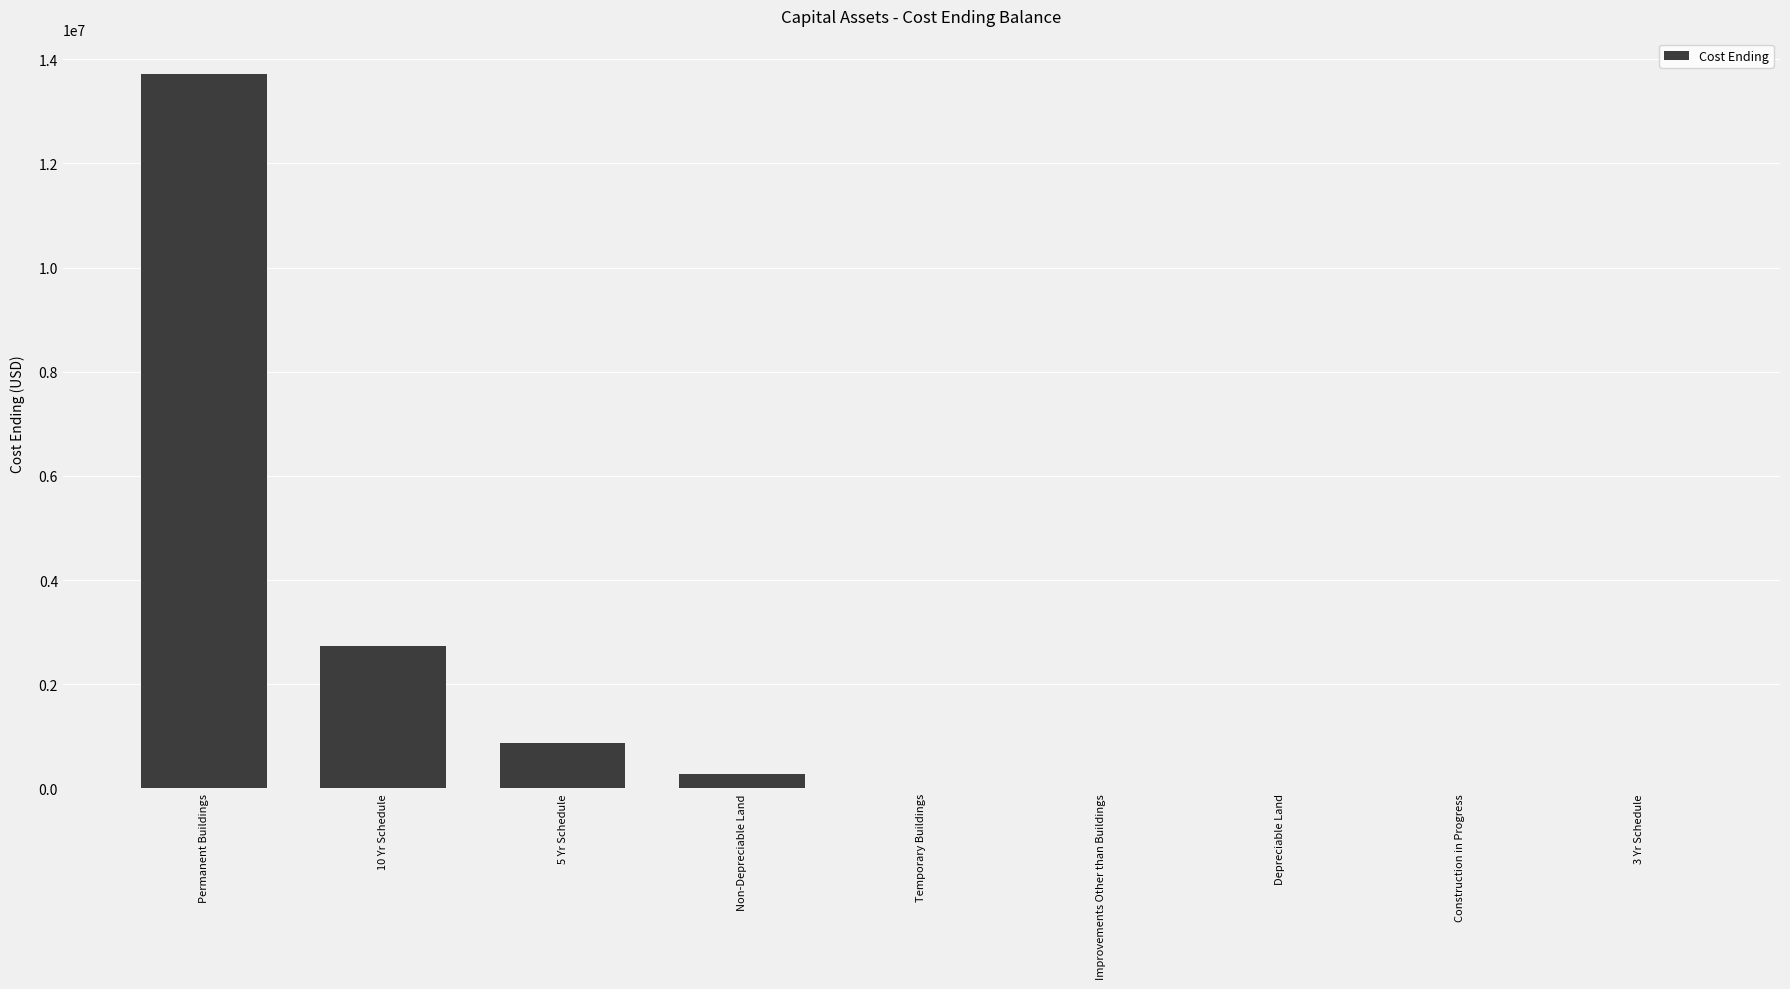

What is the maximum value shown in the chart?

13711397